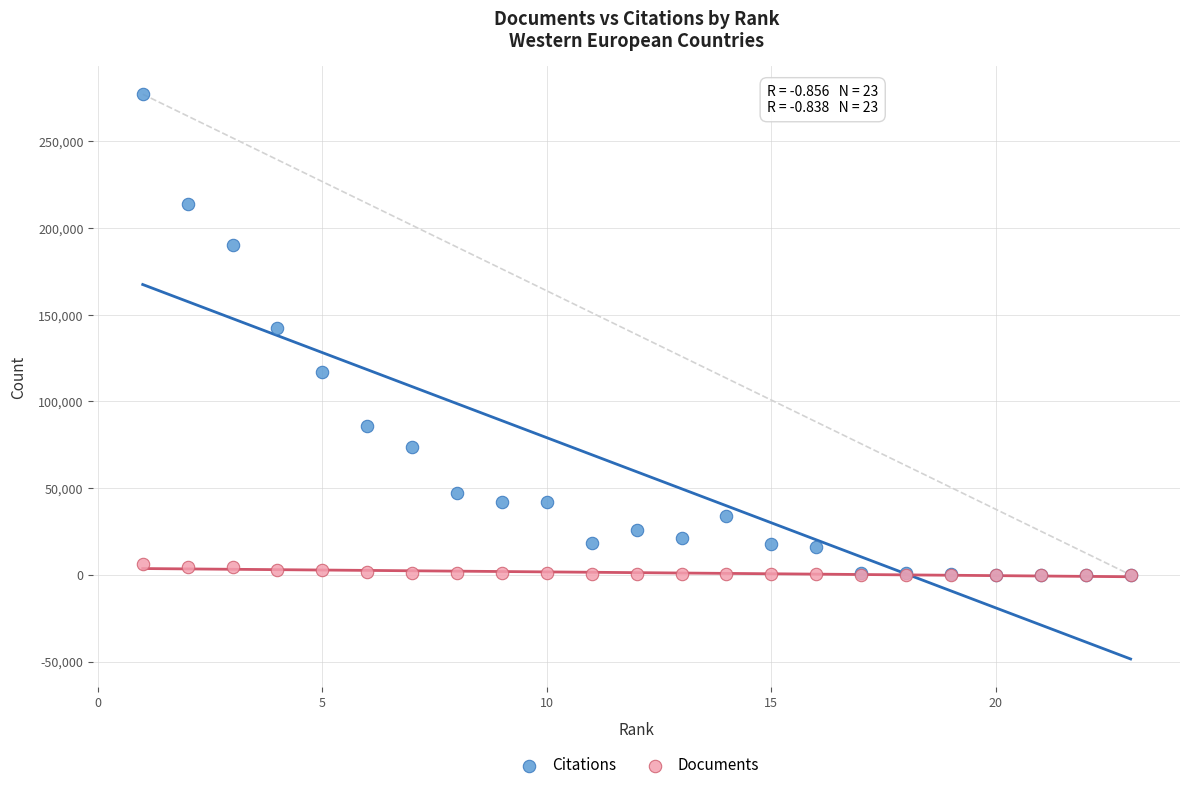

What are all the series names shown in the legend?

Citations, Documents